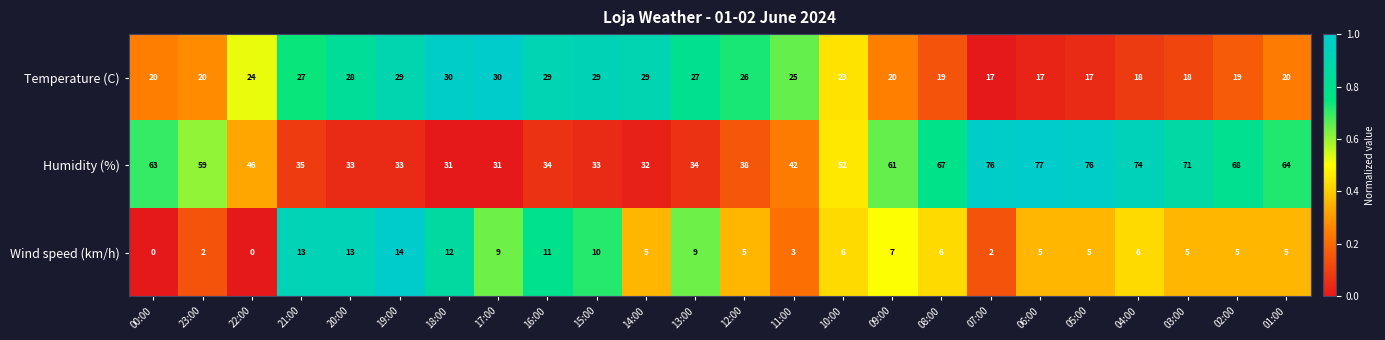

What is the difference between the maximum and minimum values in the Temperature (C) series?

13